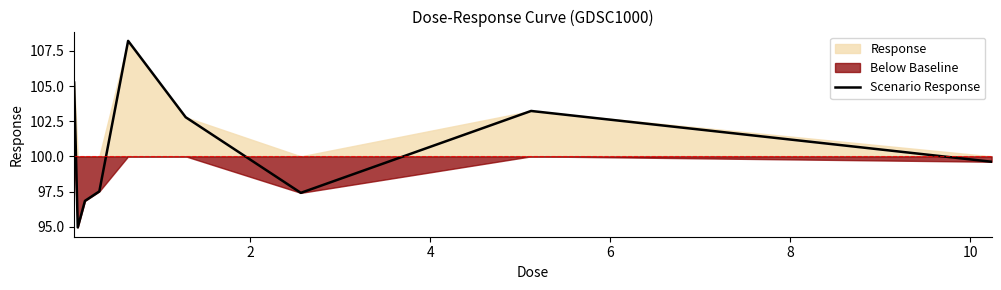

What is the lowest value of the Scenario Response series?

94.9